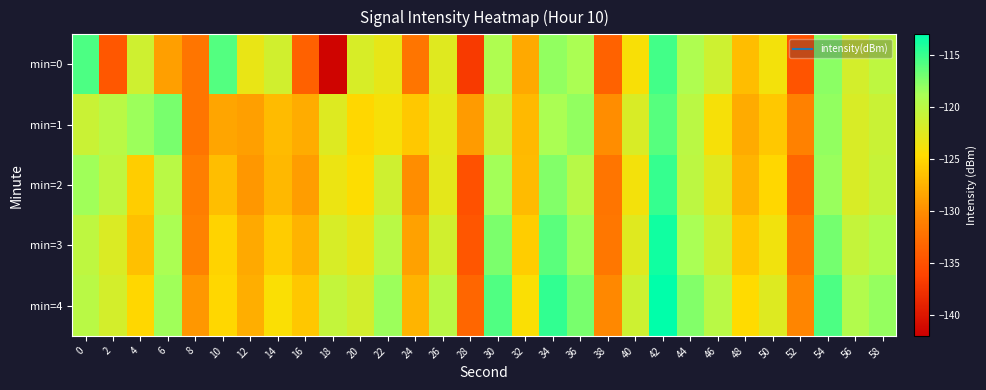

What is the spread (max minus min) of values at 46?

4.1